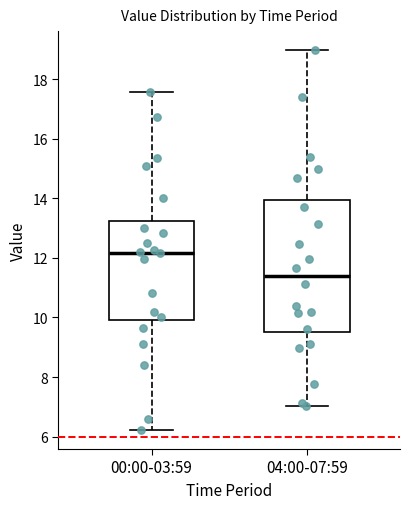

Reading left to right, transcribe this box plot: for each box, give where its median line is, the range the box spans, and where its two whiskers end, as read against the y-axis. The values are not printed on the chart, so give them approximately, as read against the axis.

00:00-03:59: median 12.2, box 10.0 to 13.2, whiskers 6.2 to 17.6
04:00-07:59: median 11.4, box 9.4 to 14.0, whiskers 7.0 to 19.0